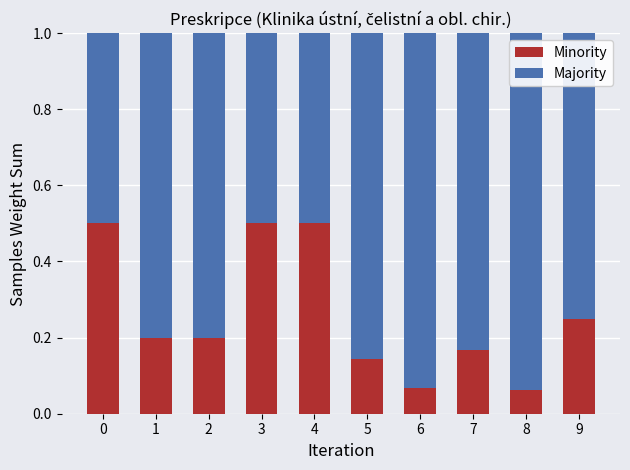

What are all the series names shown in the legend?

Minority, Majority